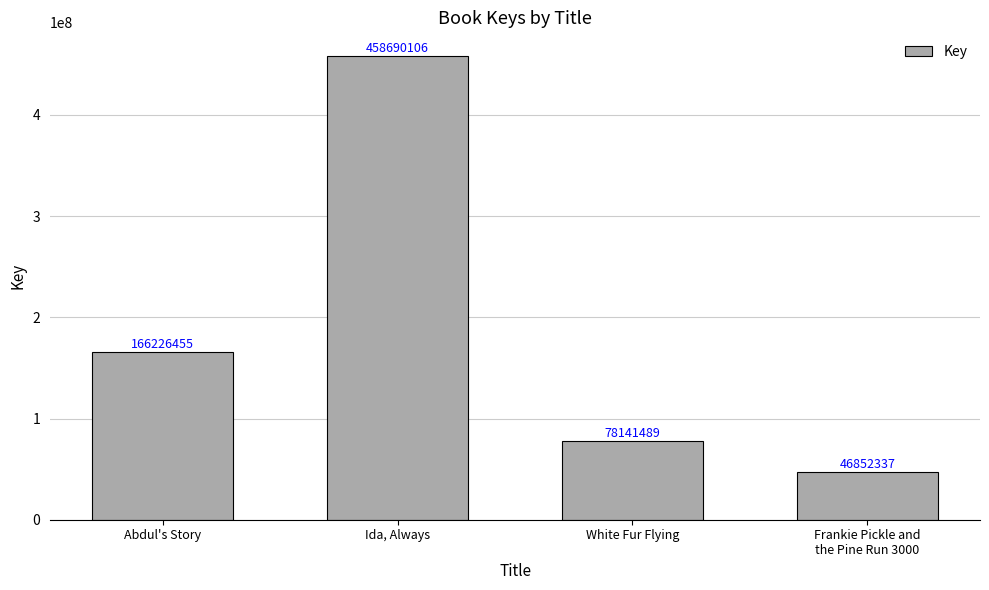

Which category has the highest value across all series?

Ida, Always